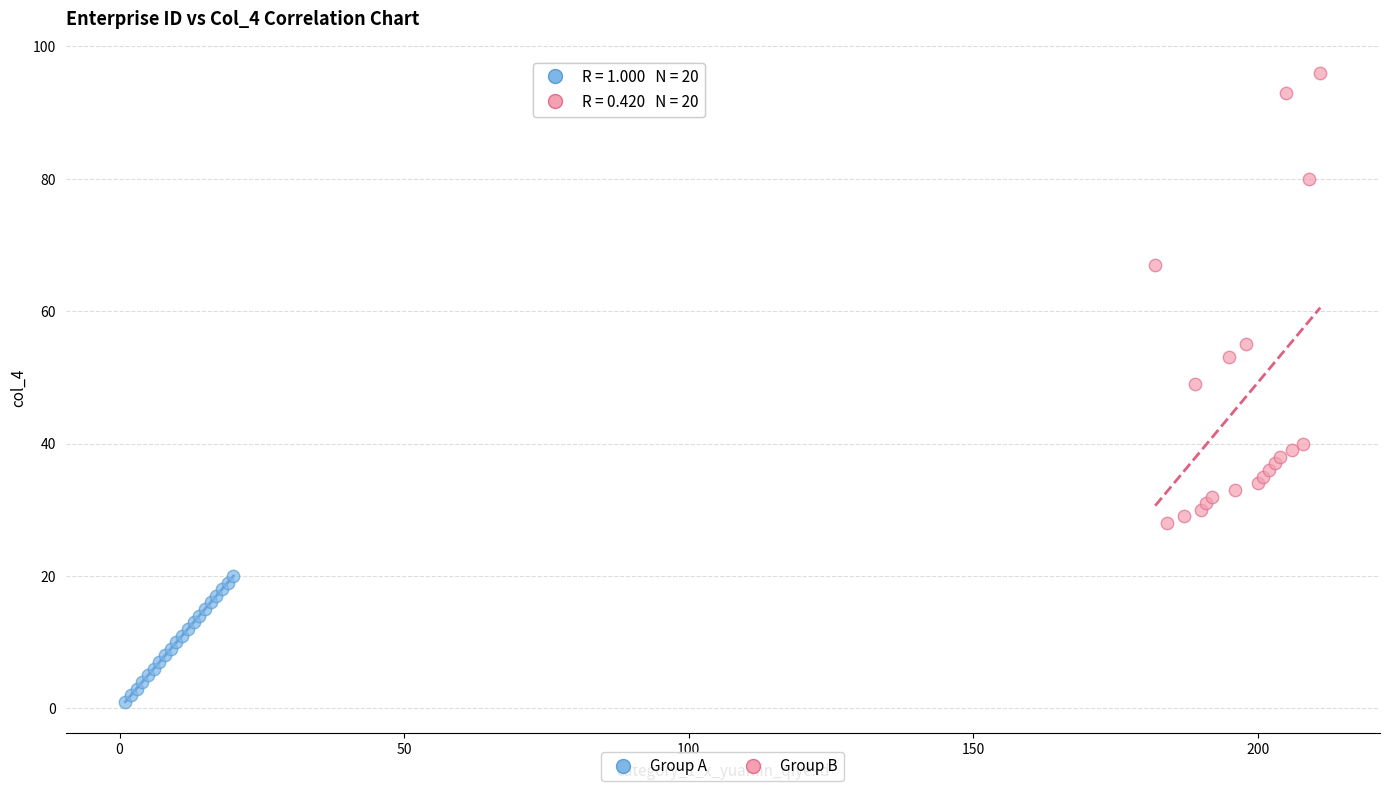

Which series reaches the maximum Y coordinate?

Group B